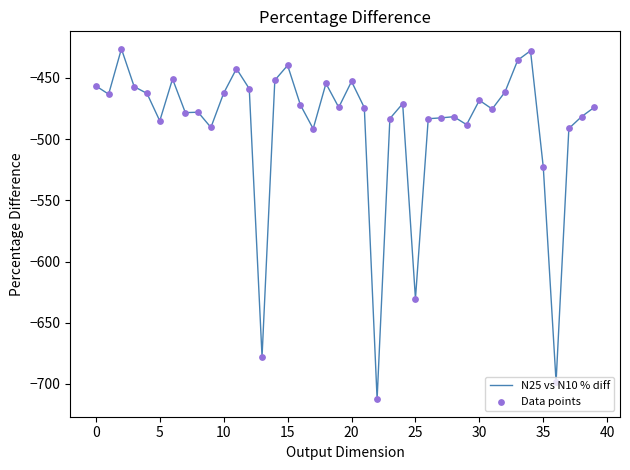

What is the greatest value displayed?

-426.3